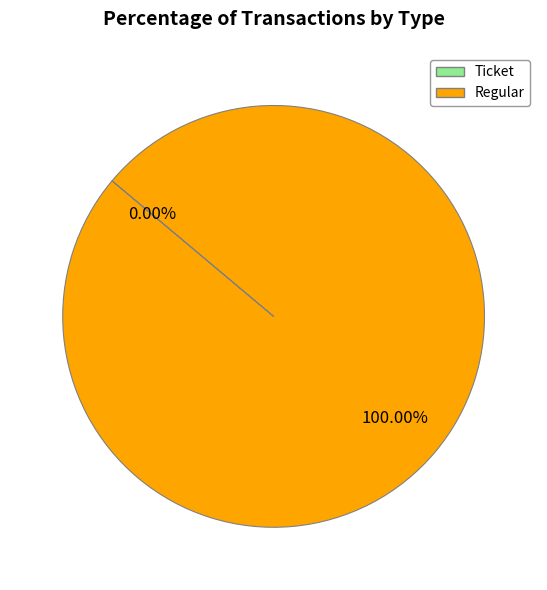

Count the number of slices in the pie.

2